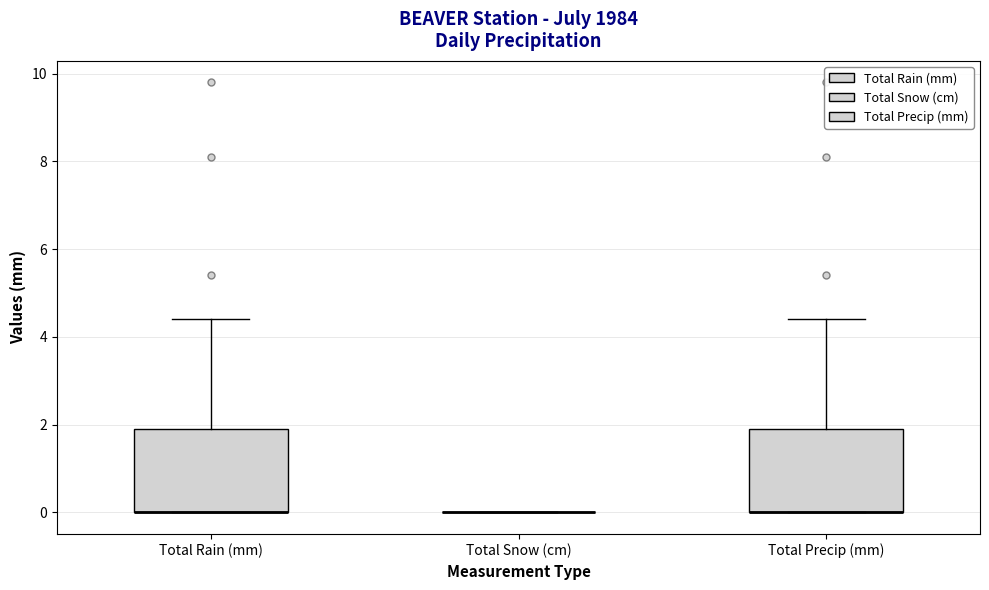

Reading left to right, transcribe this box plot: for each box, give where its median line is, the range the box spans, and where its two whiskers end, as read against the y-axis. The values are not printed on the chart, so give them approximately, as read against the axis.

Total Rain (mm): median 0.0 (drawn on the box's lower edge), box 0.0 to 2.0, whiskers 0.0 to 4.4
Total Snow (cm): box collapsed to a line at 0.0, whiskers 0.0 to 0.0
Total Precip (mm): median 0.0 (drawn on the box's lower edge), box 0.0 to 2.0, whiskers 0.0 to 4.4